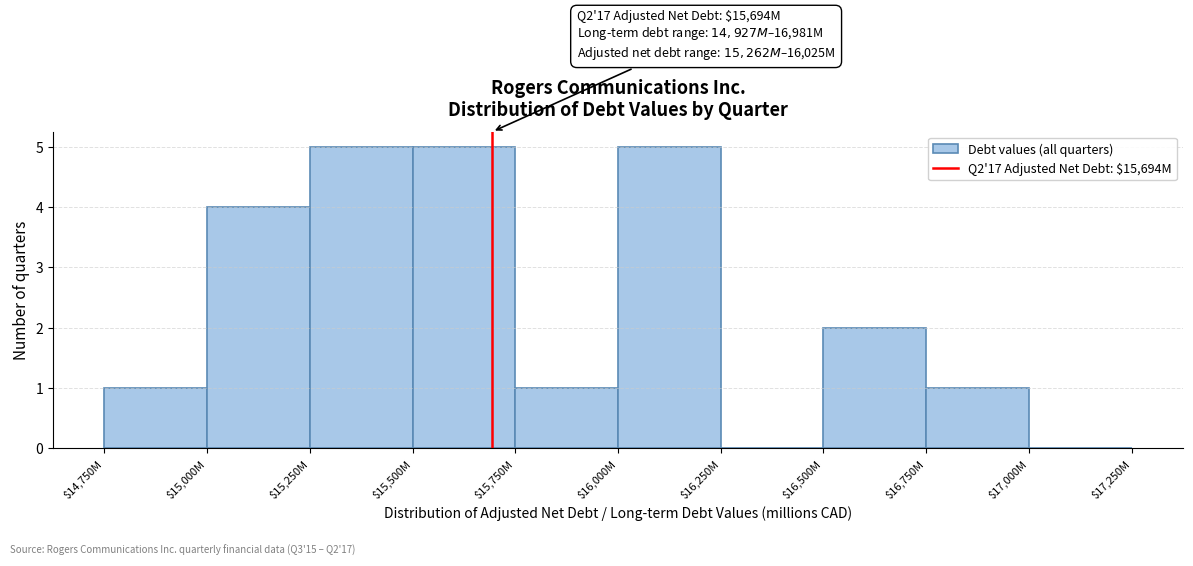

What is the sum of all values?

24